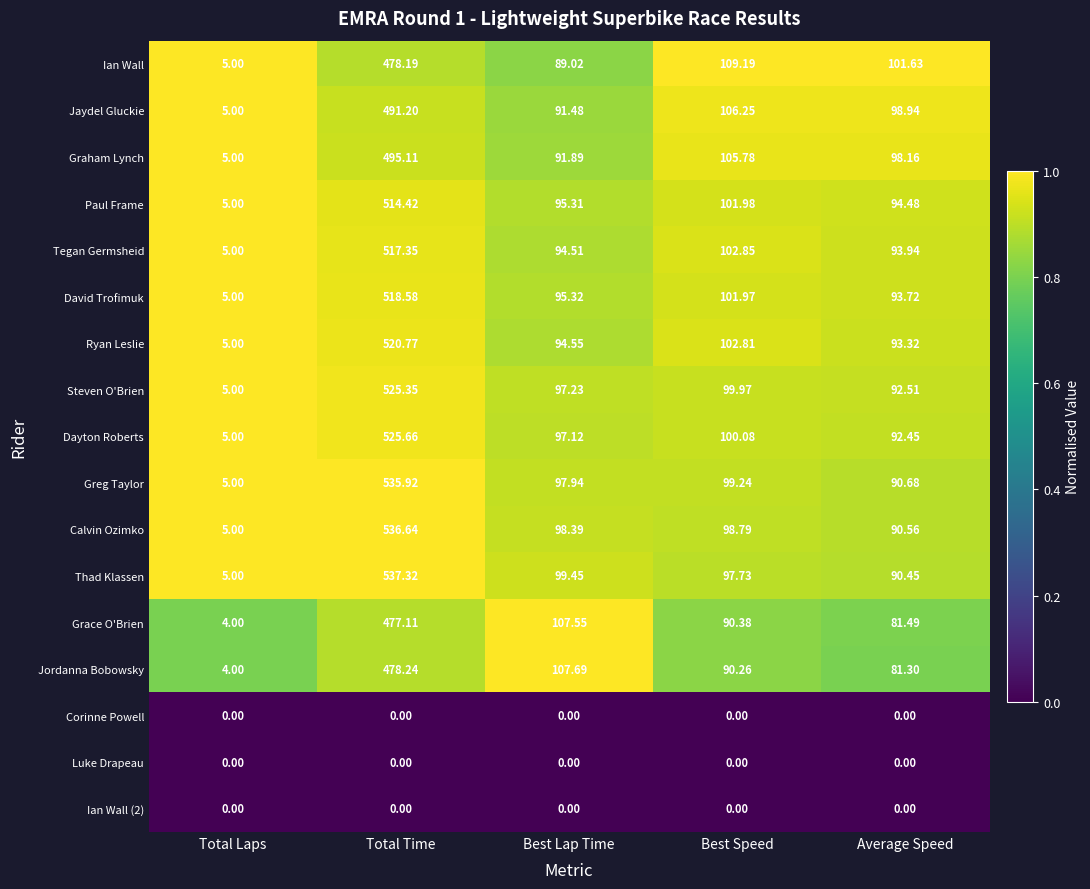

Which category has the lowest value in the Steven O'Brien series?

Total Laps